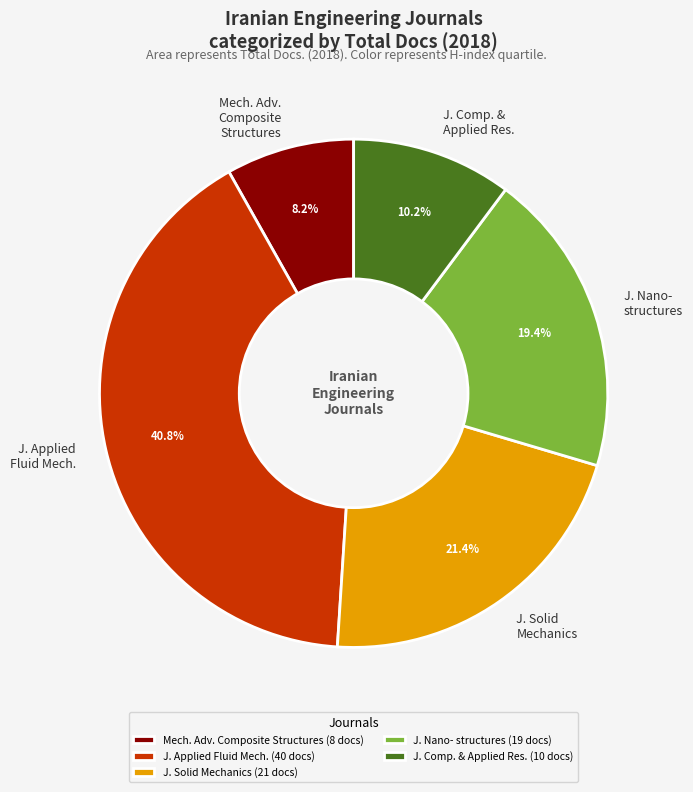

Combined, what portion of the pie is J. Solid Mechanics and J. Nano- structures?

40.8%